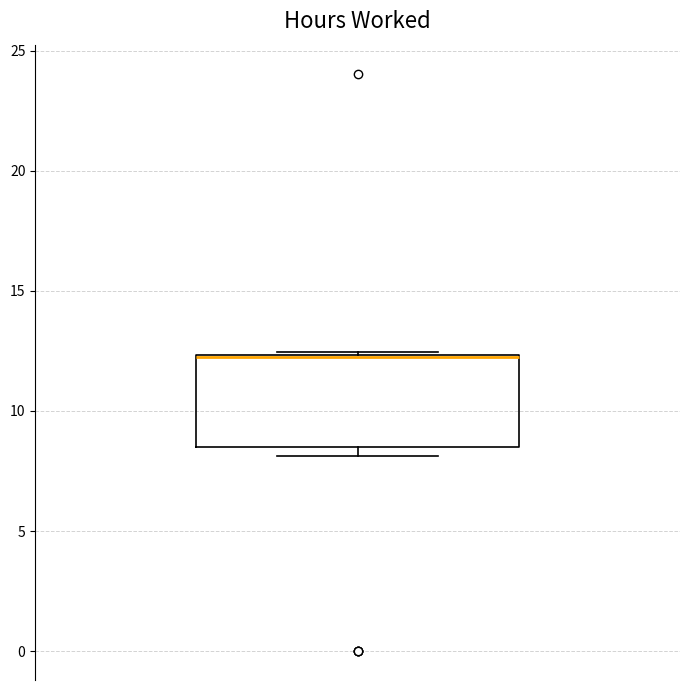

Where is the lower edge of the box on the y-axis? The values are not printed on the chart, so give them approximately, as read against the axis.

8.5